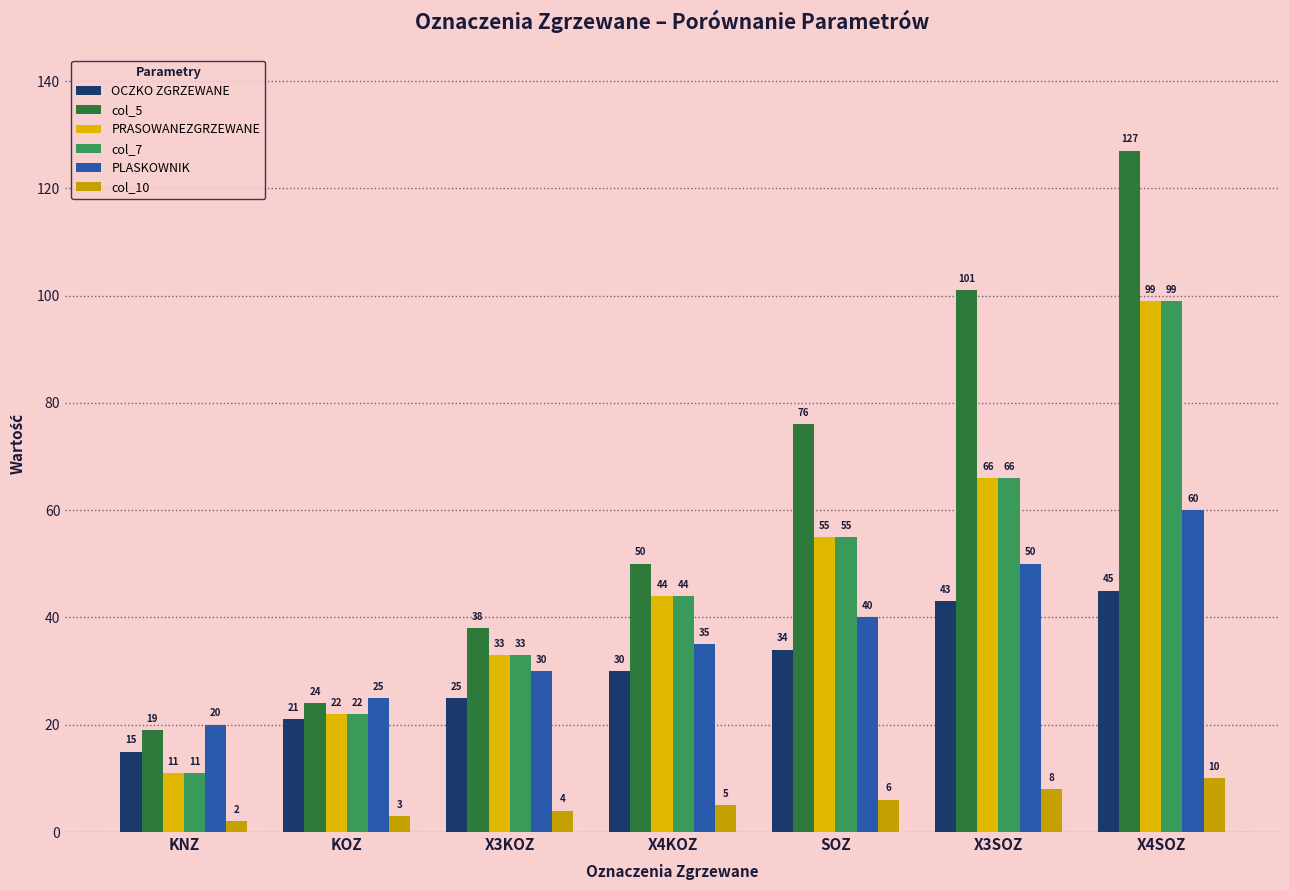

What value does the OCZKO ZGRZEWANE series have at X3SOZ, to the nearest 10?

40